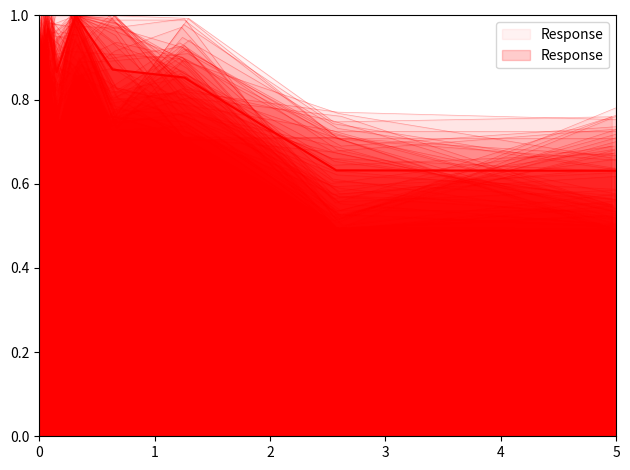

What is the difference between the maximum and minimum values?

1.0